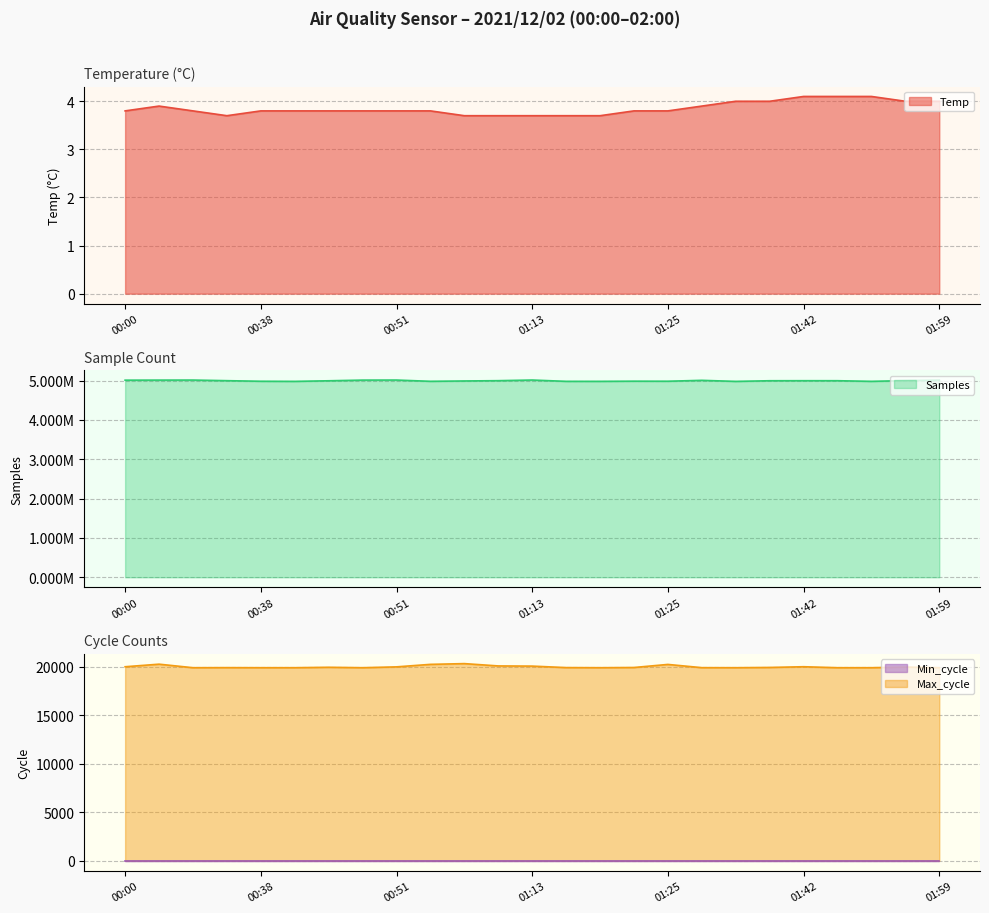

Which series changed the most between 01:19 and 01:47?

Samples